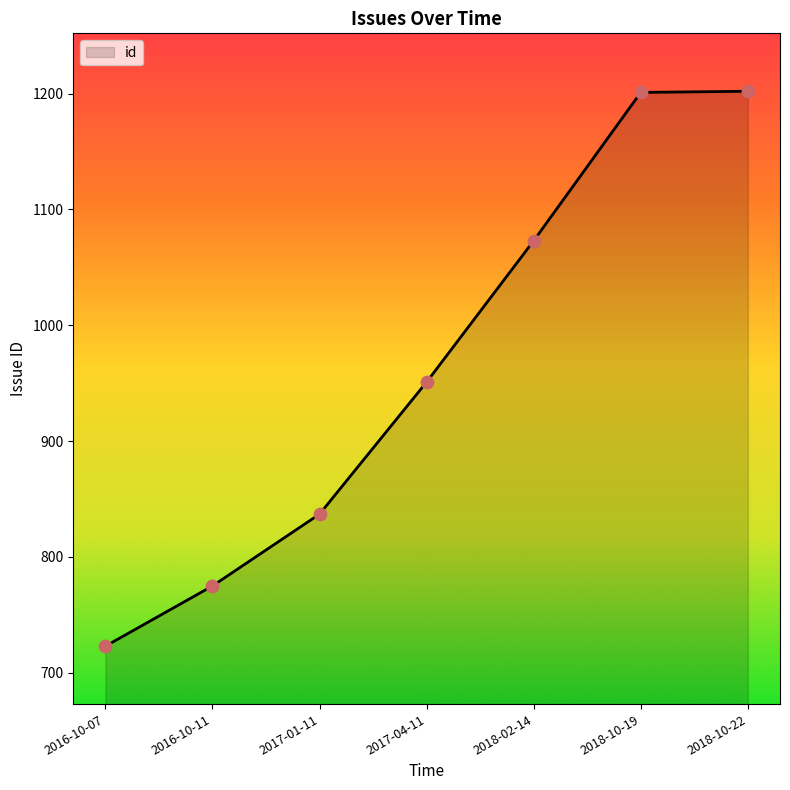

What is the change in value from 2017-01-11 to 2018-10-19?

+364